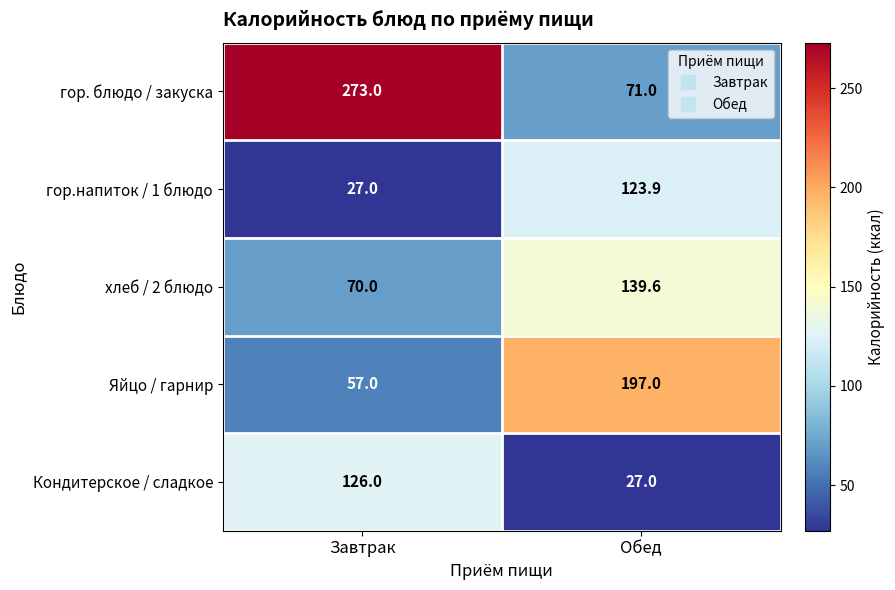

Which series changed the most between Завтрак and Обед?

гор. блюдо / закуска